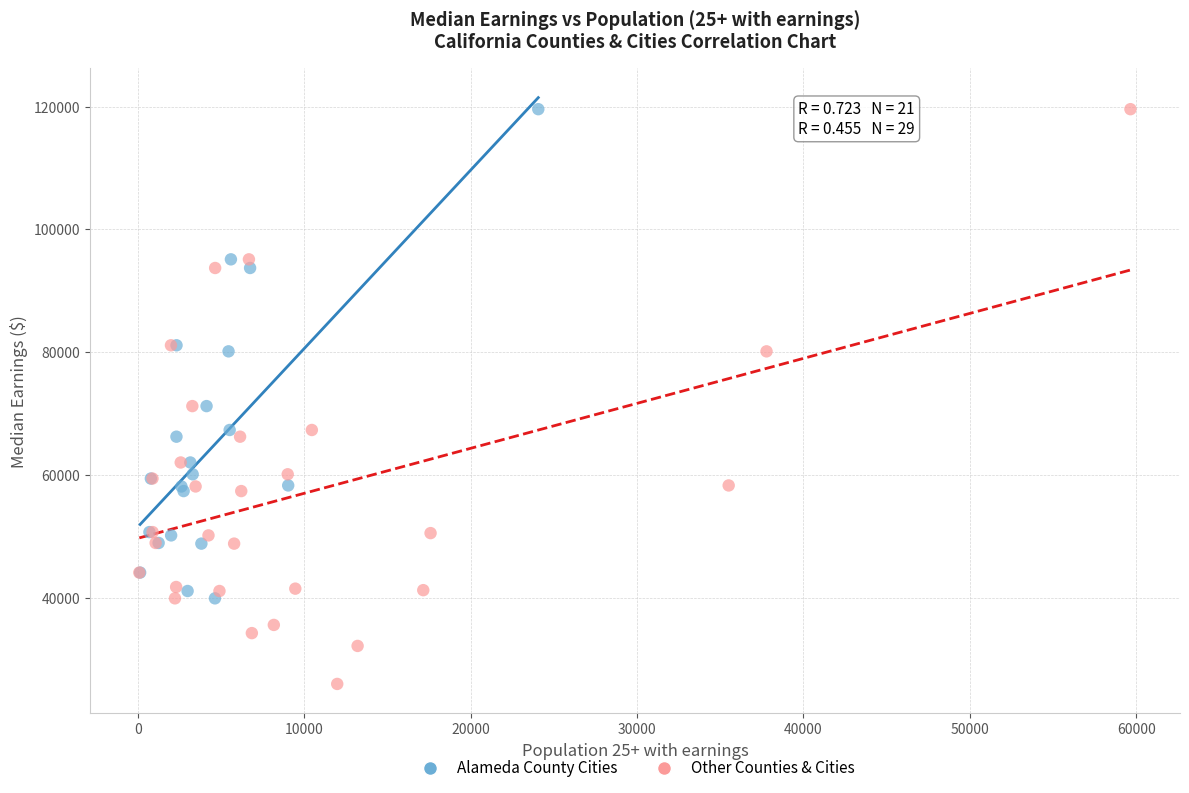

What are all the series names shown in the legend?

Alameda County Cities, Other Counties & Cities